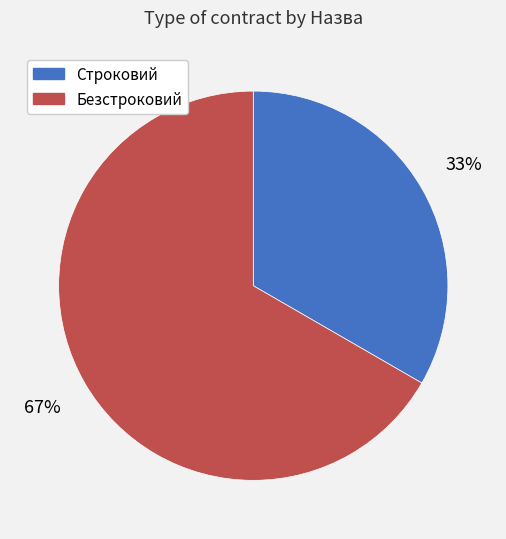

Does Безстроковий account for over 50% of the chart?

Yes